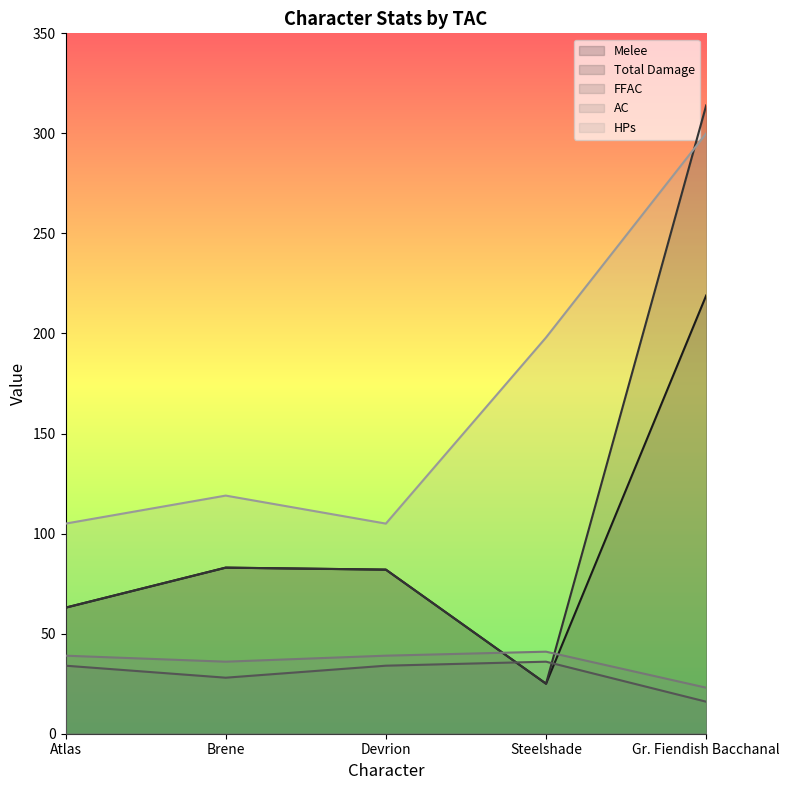

What is the value of the Melee point at the 1st from the left?

63